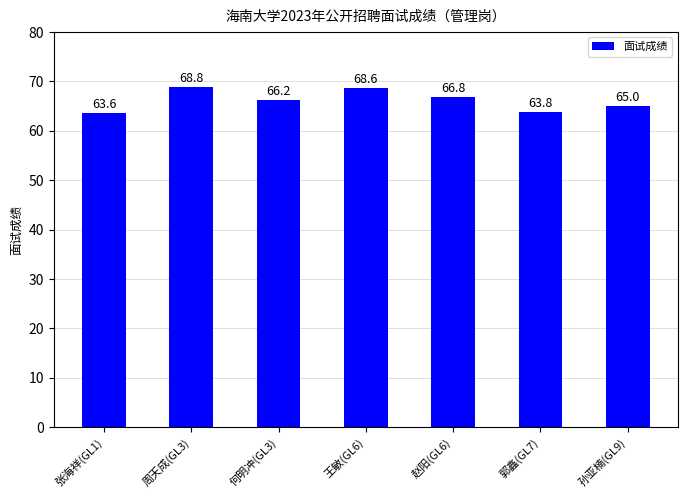

The chart shows a value of 42.1 at 郭鑫(GL7). True or false?

False